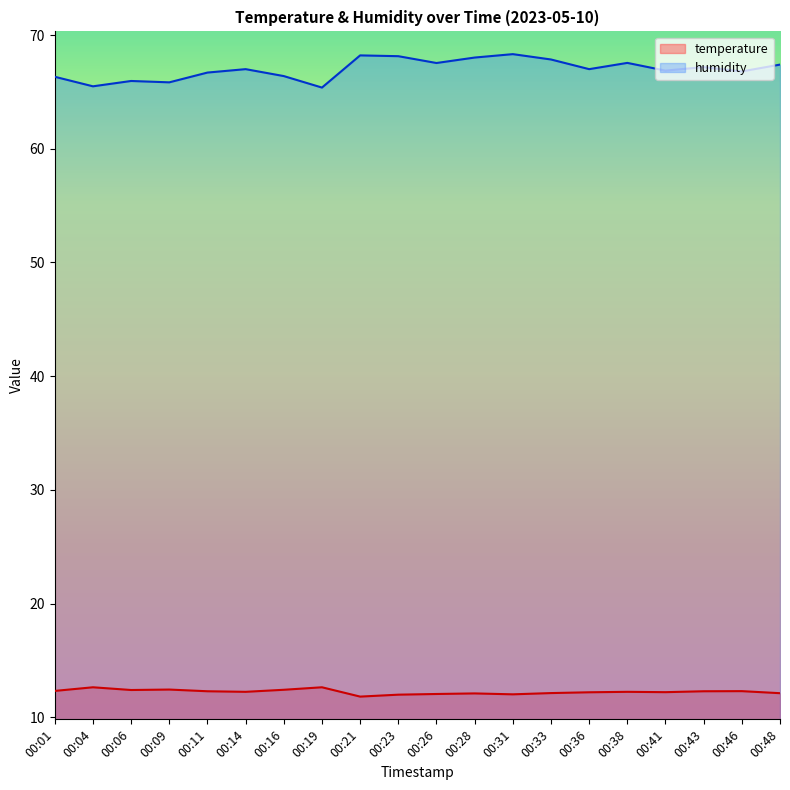

How many interior local peaks does the humidity series have?

6